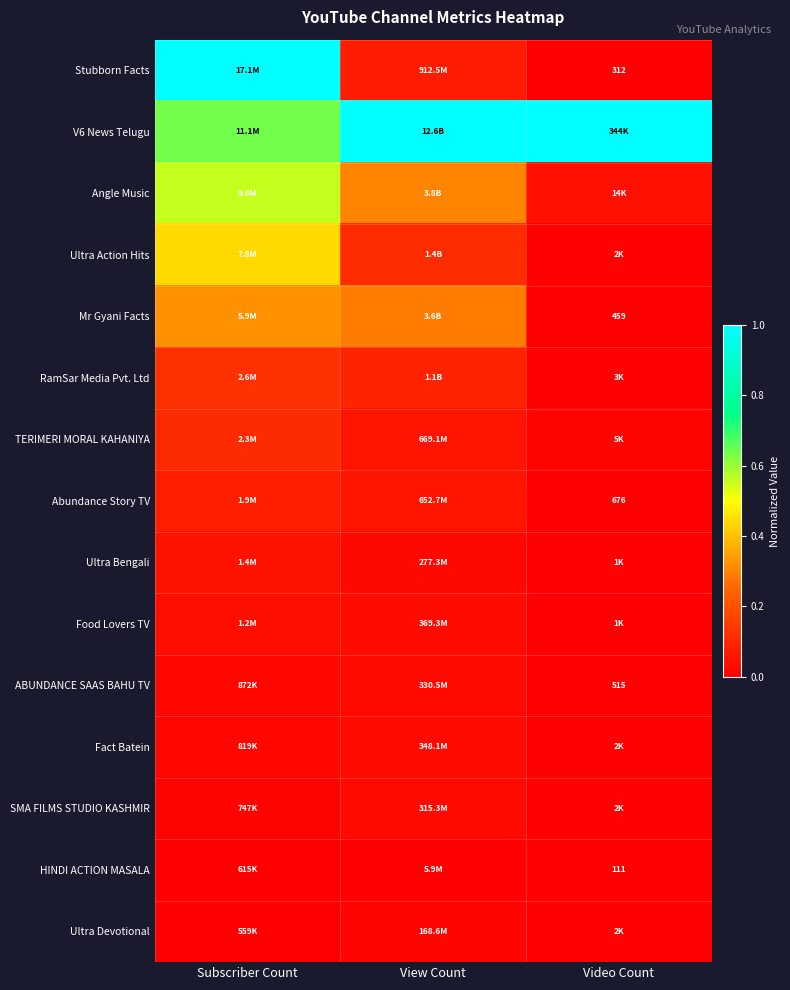

What is the difference between the second highest and minimum values in the Stubborn Facts series?

0.1